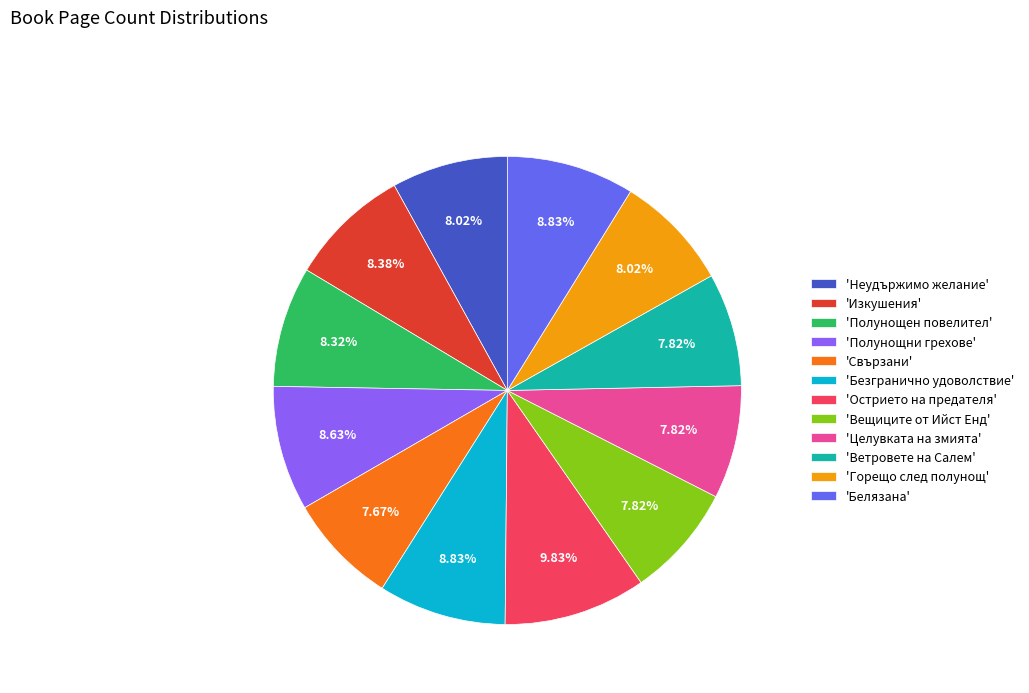

Does 'Острието на предателя' account for over 50% of the chart?

No